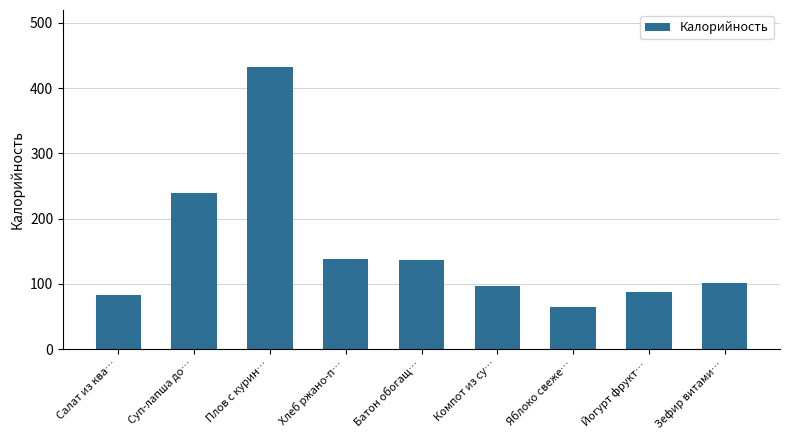

What is the value of the 8th bar from the left?

87.0